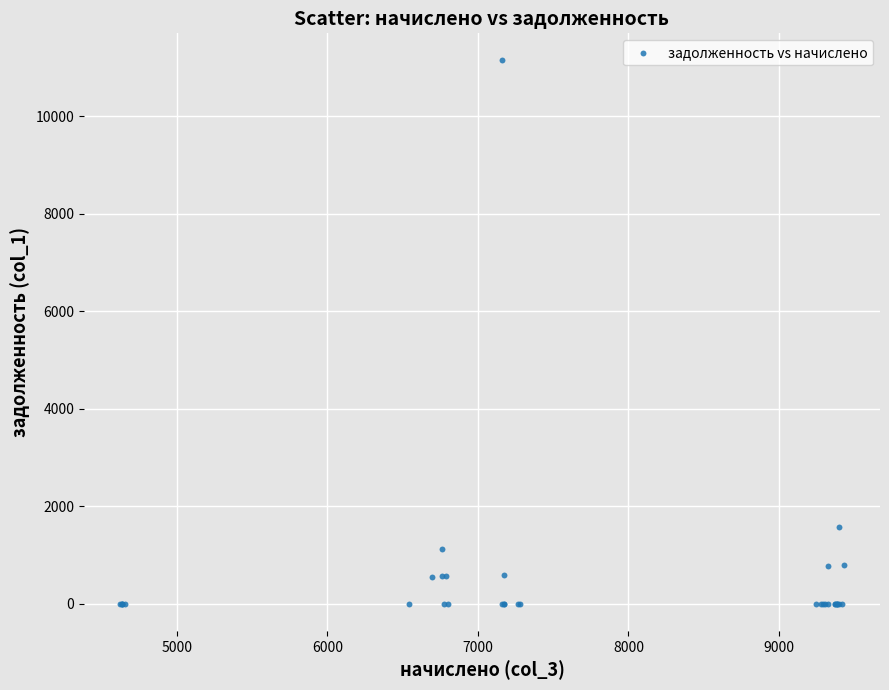

What Y value in the scatter plot is closest to 5573?

1566.7